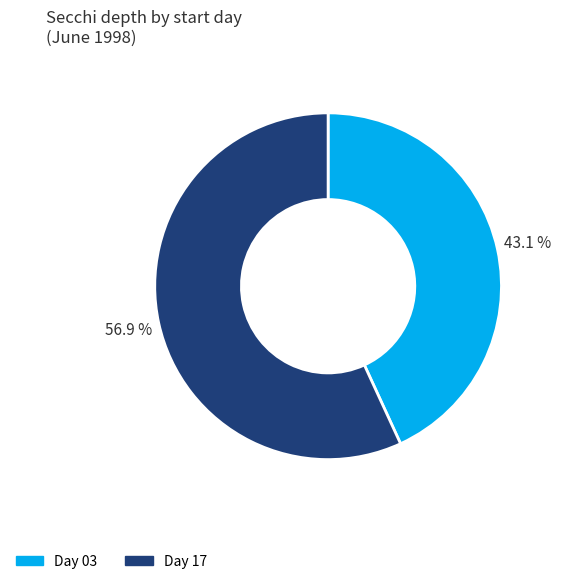

Does any single category account for the majority?

Yes